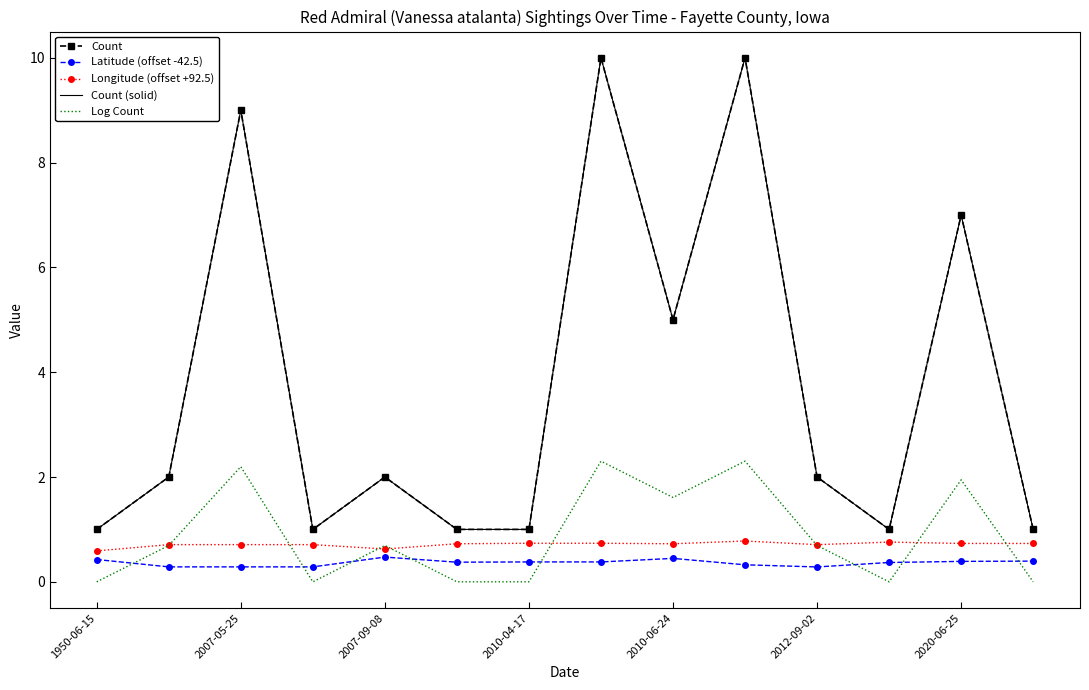

At how many categories does at least one series exceed 8?

3